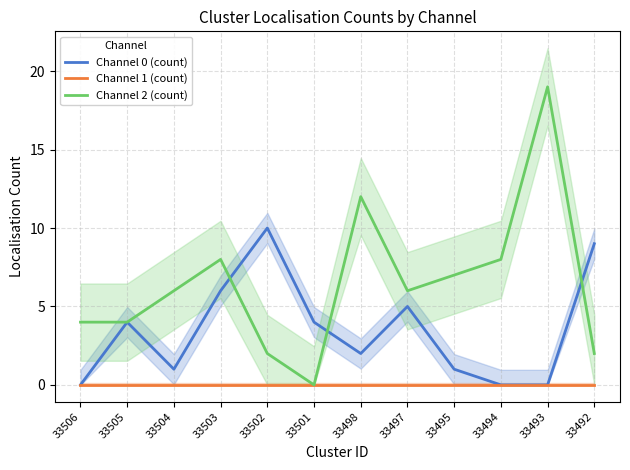

Count the Channel 0 (count) values in the range 1 to 6.

7